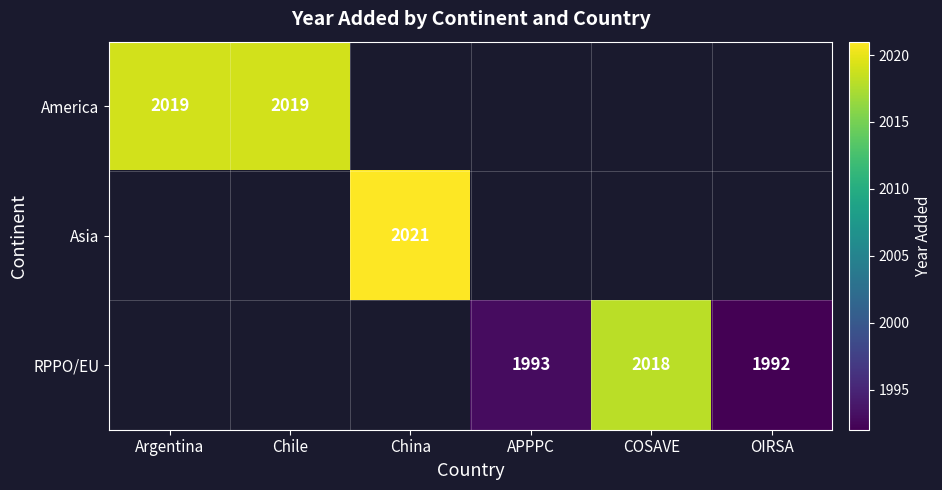

At which category does the chart reach its peak across all series?

China